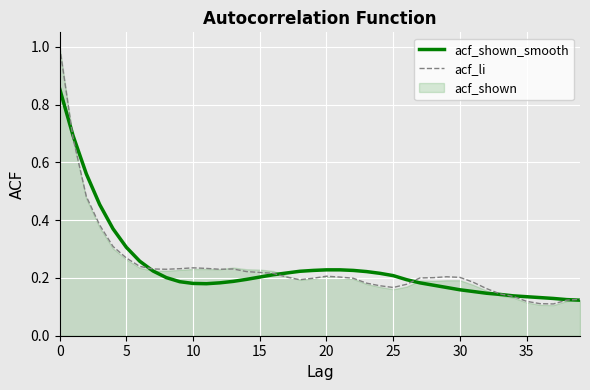

What is the value of the acf_shown_smooth point at the 30th from the left?

0.2